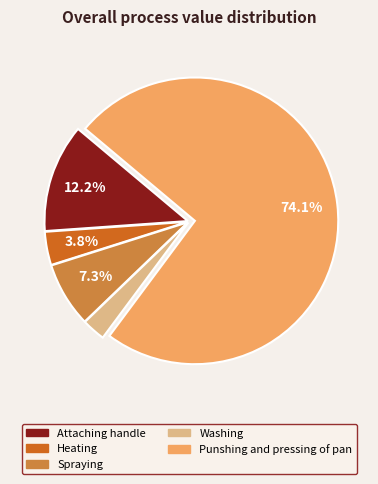

Which category has the smallest portion of the pie?

Washing